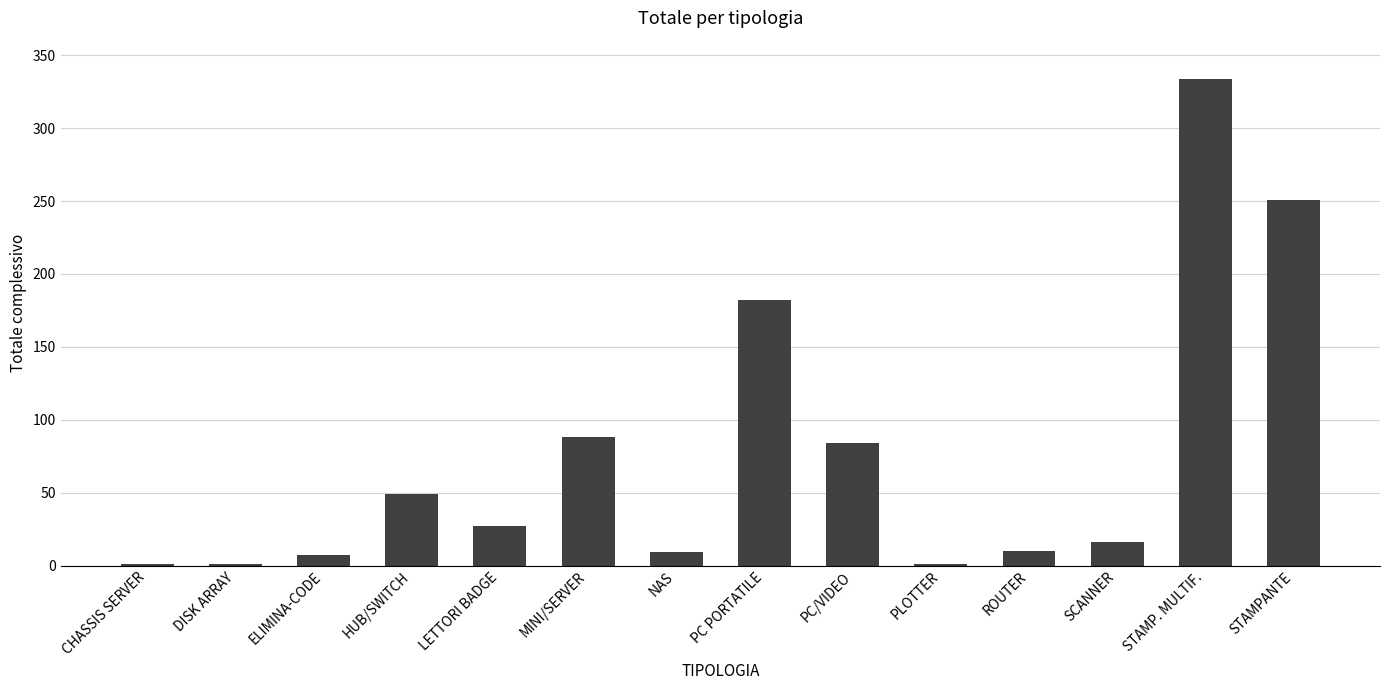

What value does the data have at ROUTER, to the nearest 10?

10